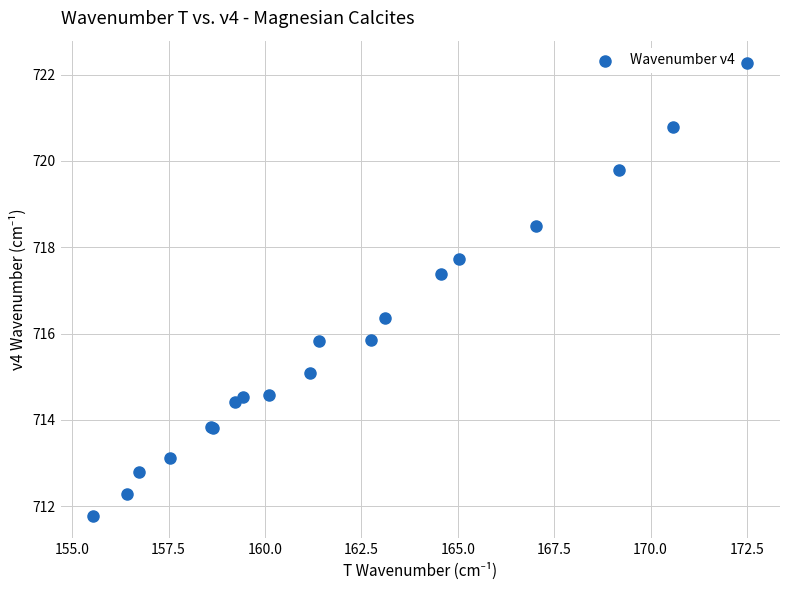

What Y value in the scatter plot is closest to 717?

717.4